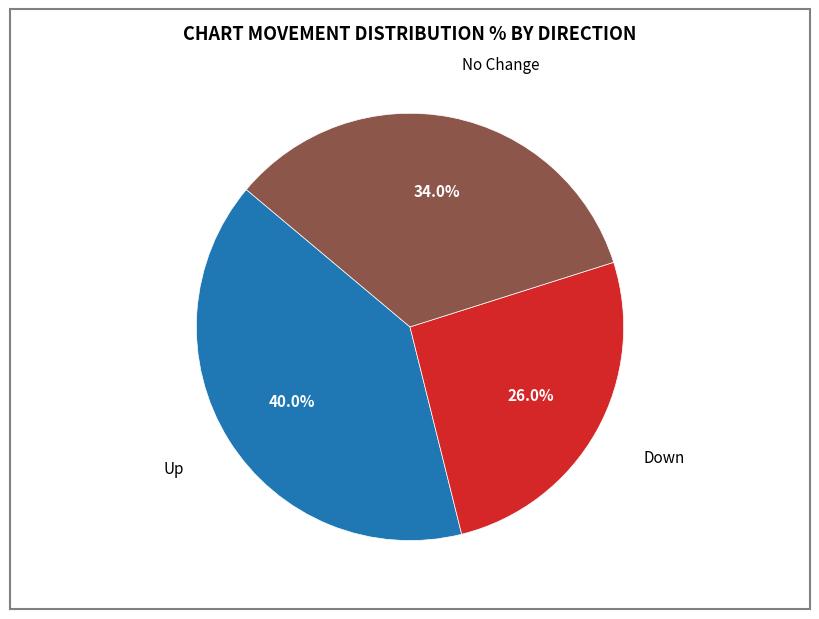

Does any single category account for the majority?

No